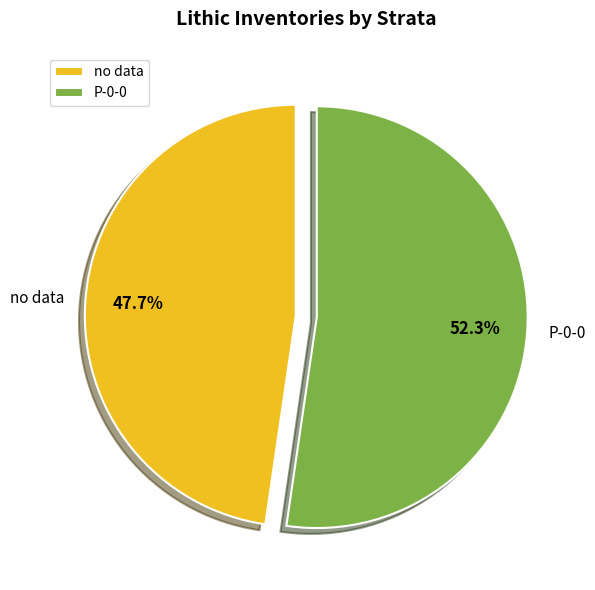

Which slice is the smallest?

no data